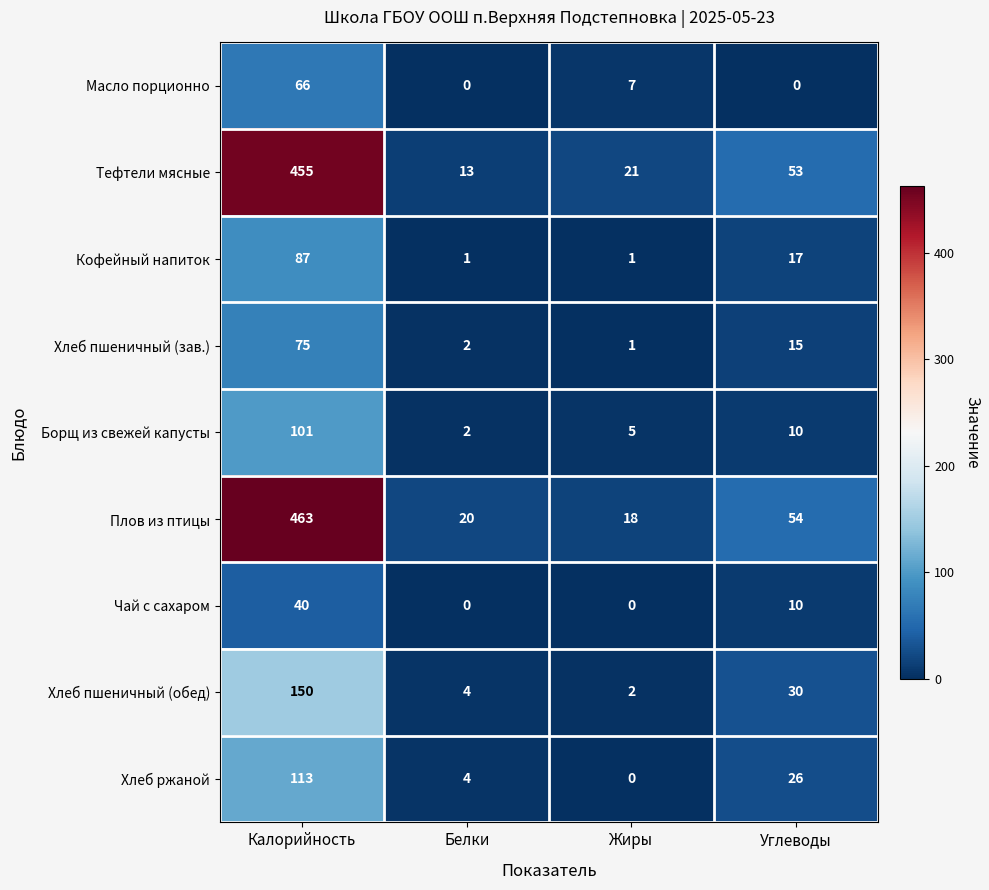

At which category is the sum across all series the highest?

Калорийность